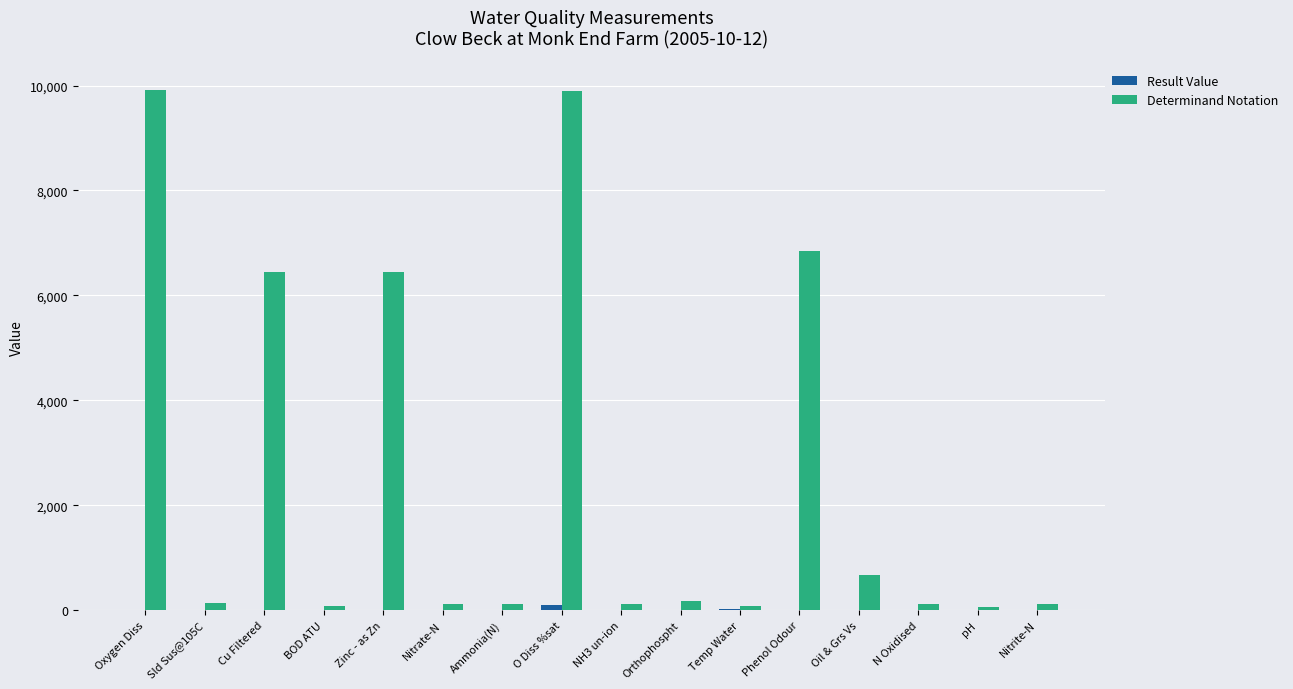

What is the sum of all Determinand Notation values?

41353.0